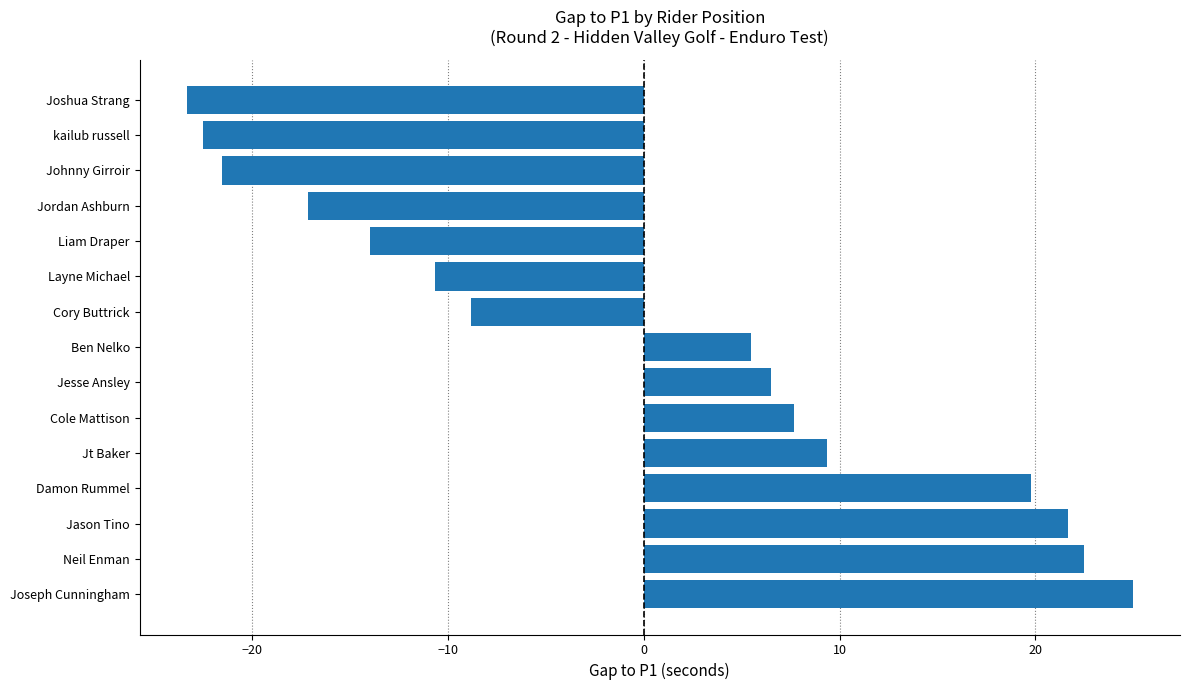

What is the change in value from Cory Buttrick to Damon Rummel?

+28.6